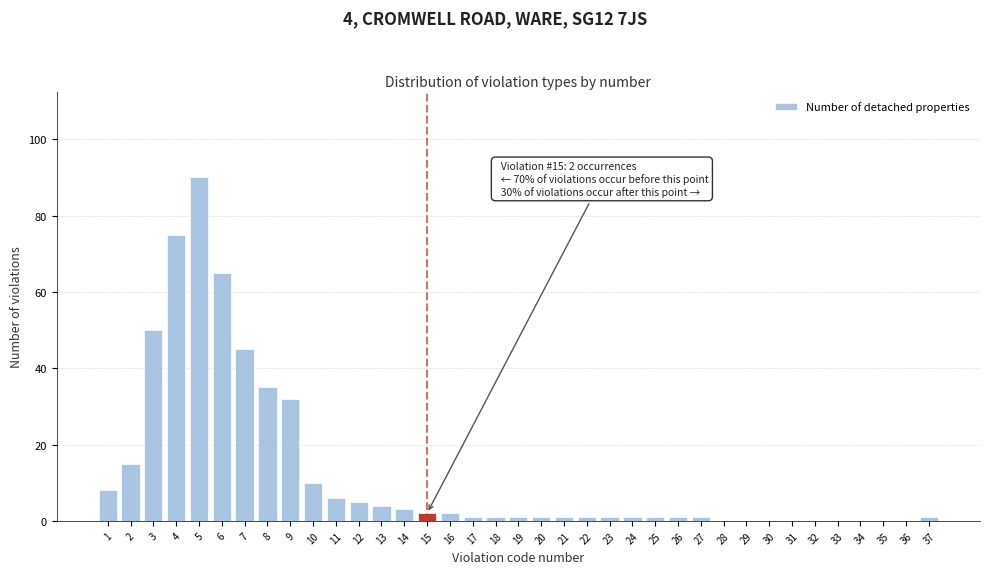

What is the maximum value shown in the chart?

90